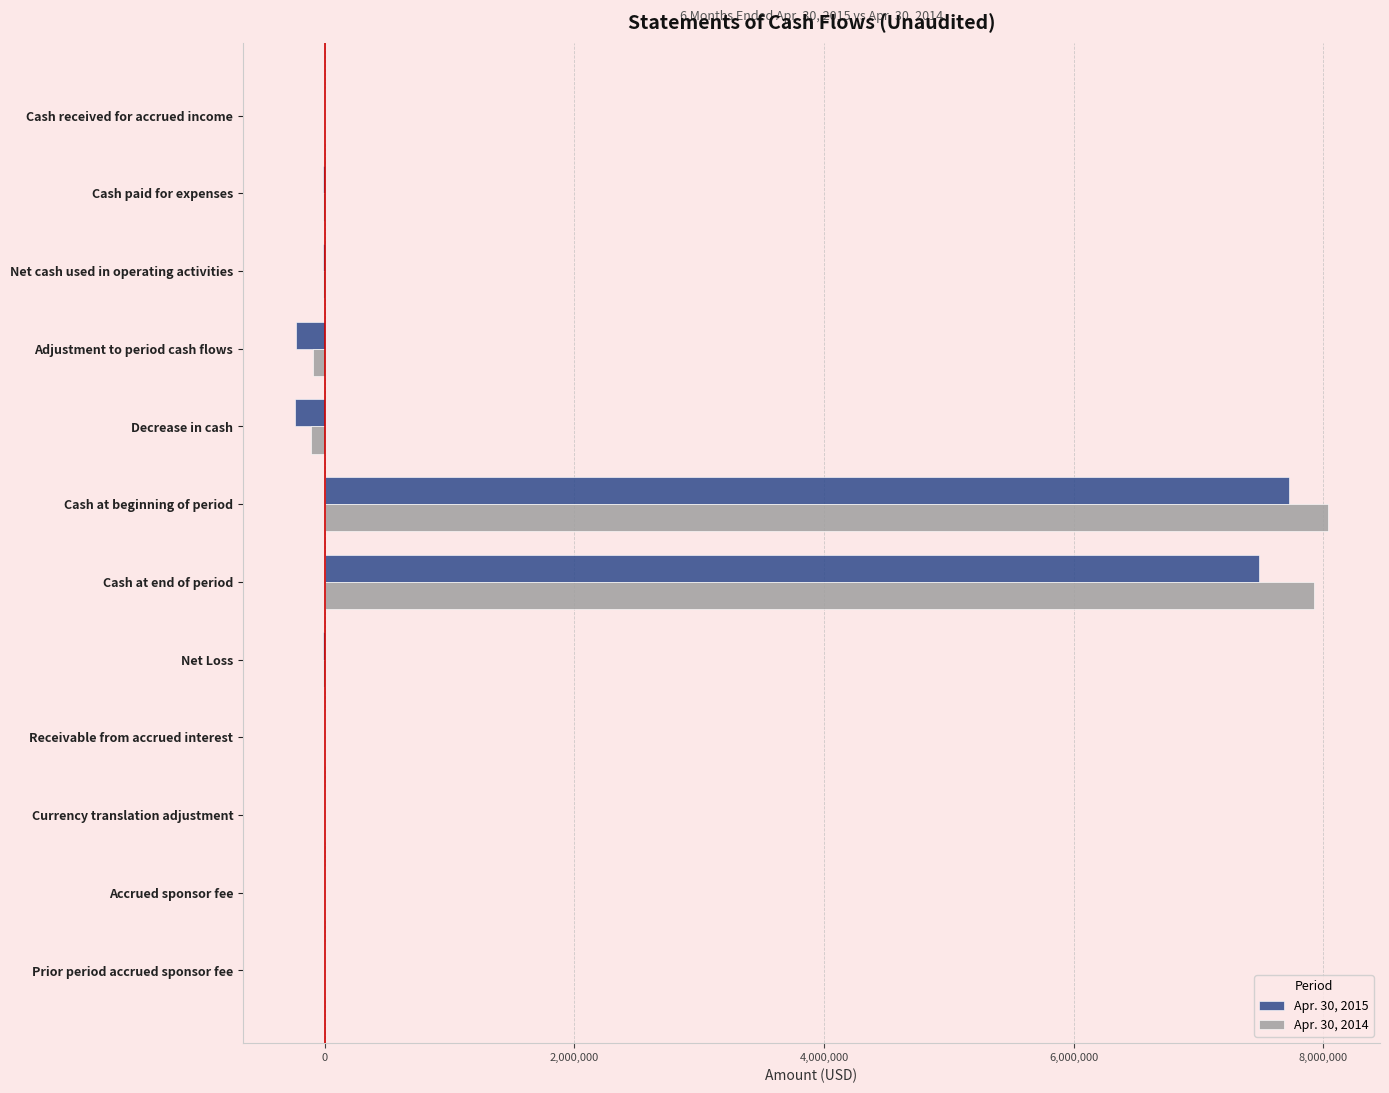

Is it true that Apr. 30, 2014 equals 2186731 at Cash at end of period?

False